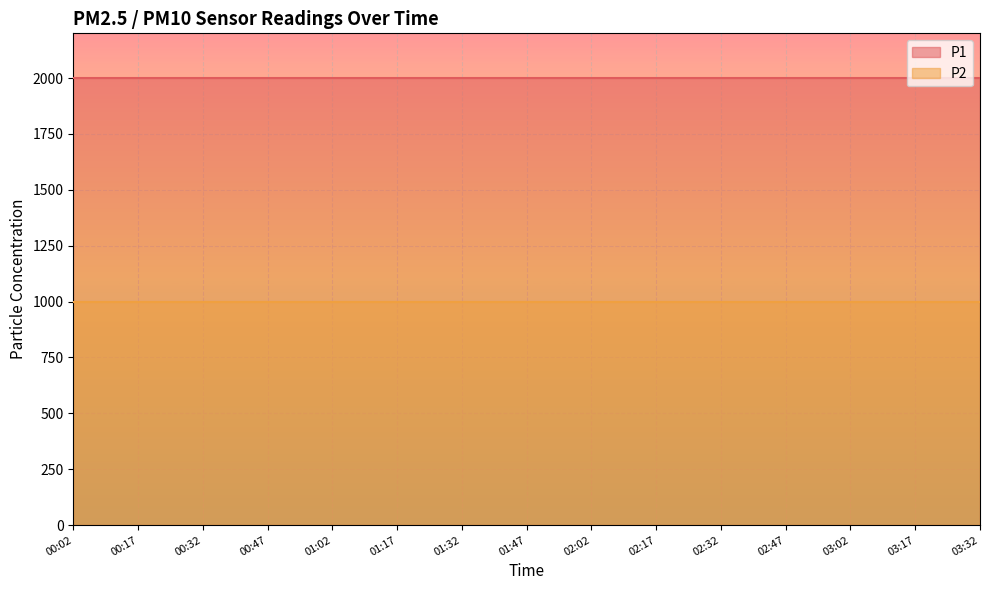

What is the value of the P2 point at the 14th from the left?

999.9